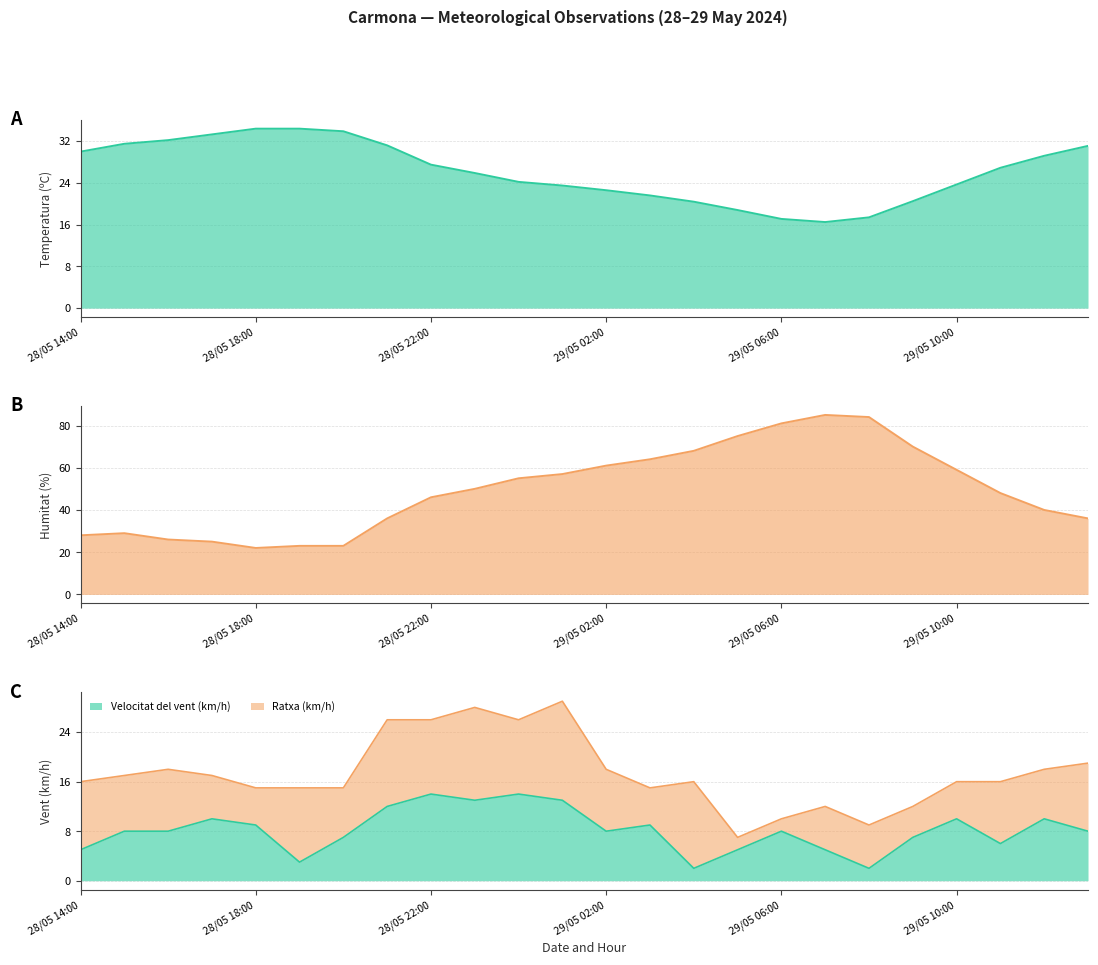

What is the difference between the highest and lowest values at 29/05 02:00?

53.0